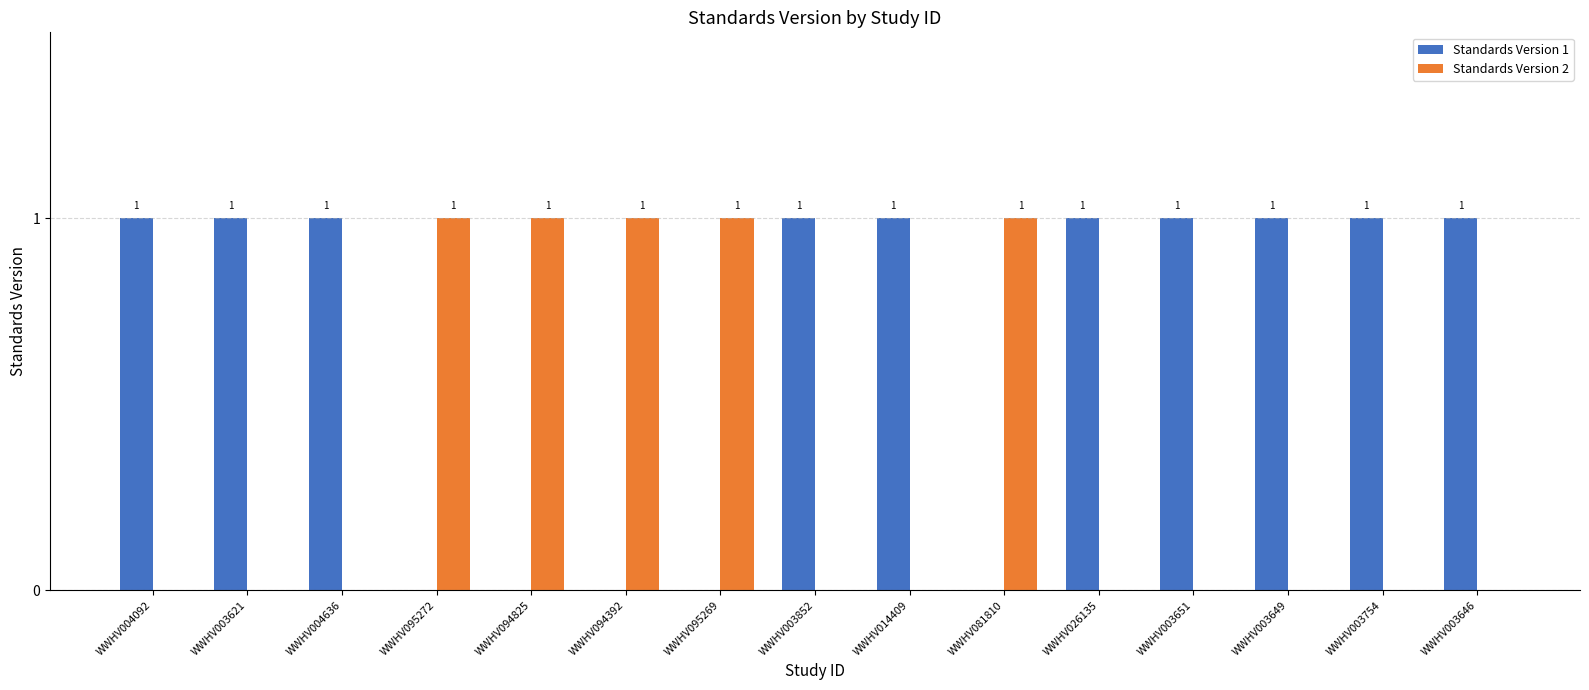

Which series has the largest total across all categories?

Standards Version 1